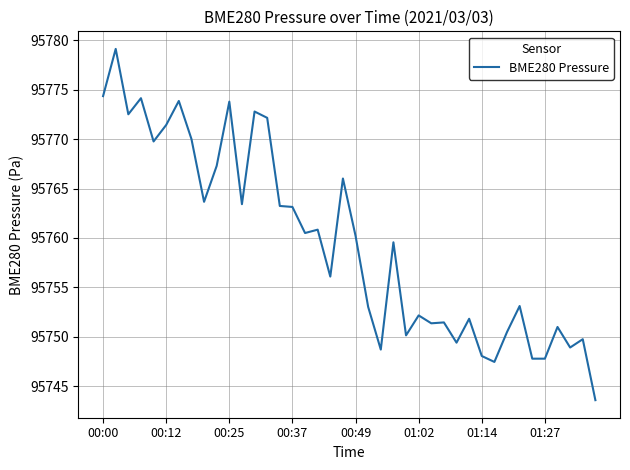

What is the difference between the maximum and minimum values?

35.6